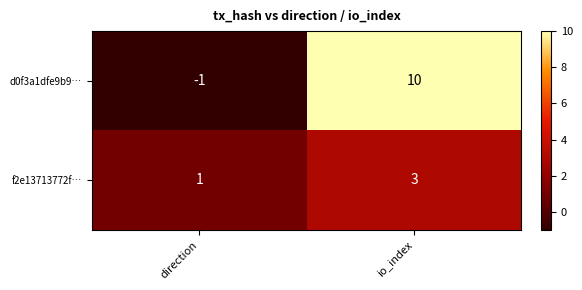

The f2e13713772f… series shows 4 at io_index. True or false?

False